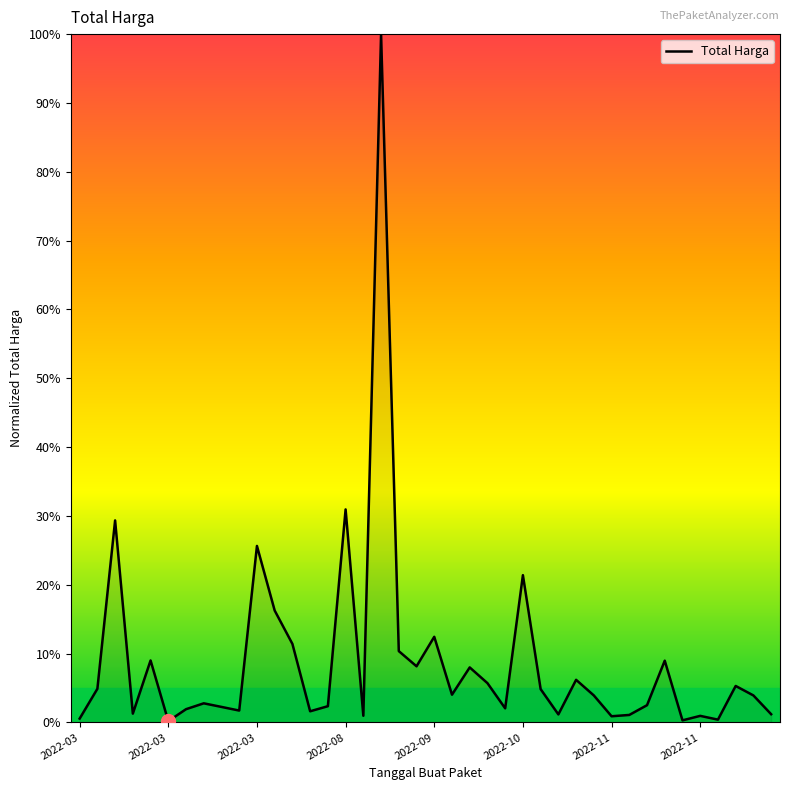

What is the difference between the maximum and minimum values?

99.8